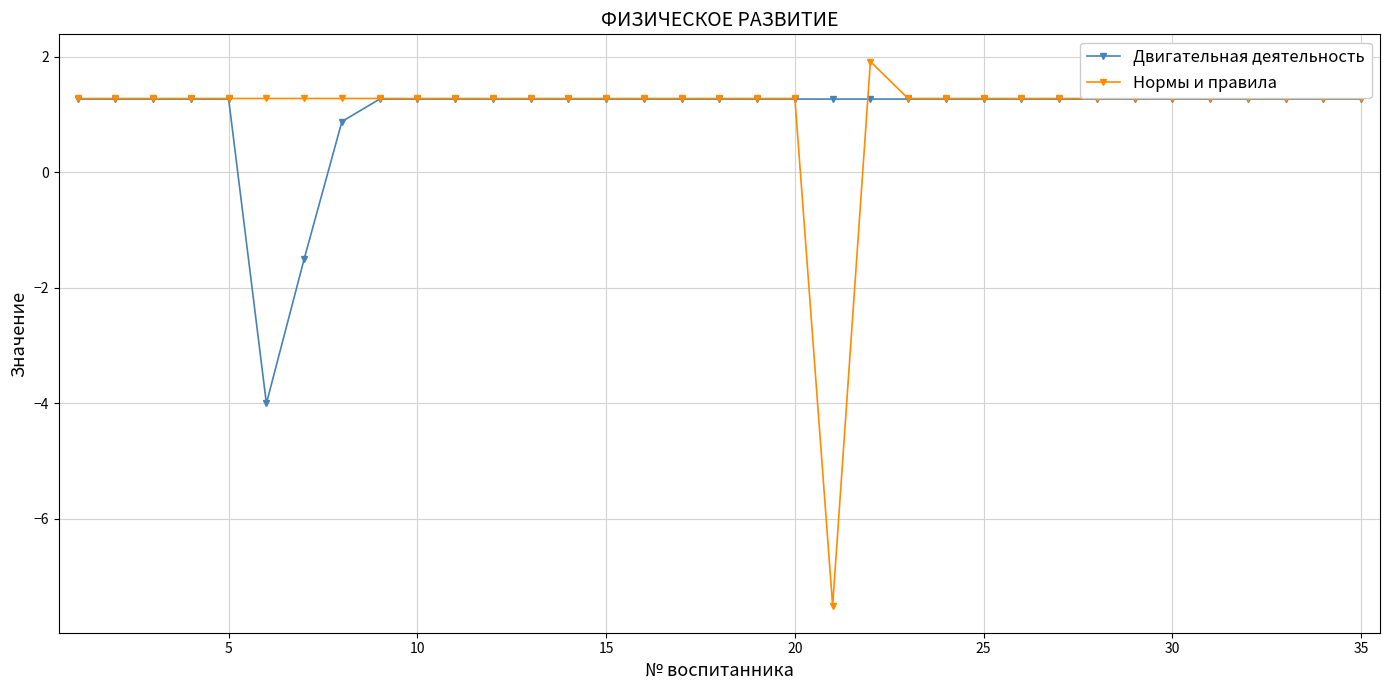

List the series in order of their peak value, highest first.

Нормы и правила, Двигательная деятельность